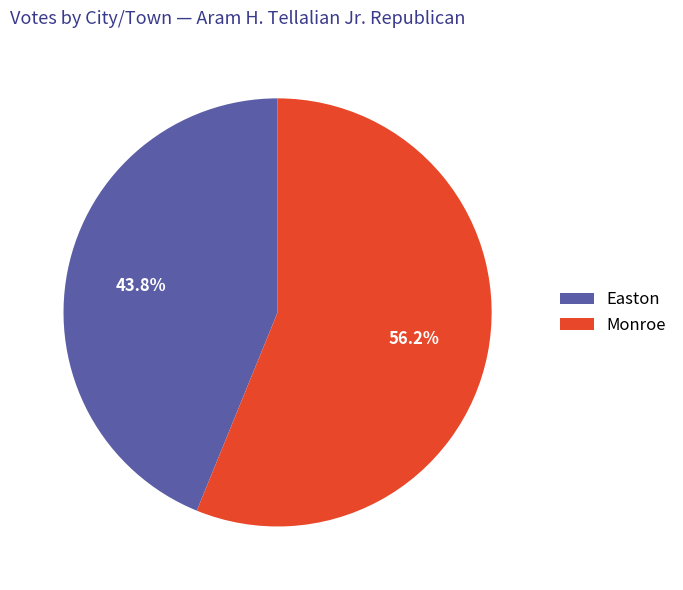

Rank the categories by value from lowest to highest.

Easton, Monroe